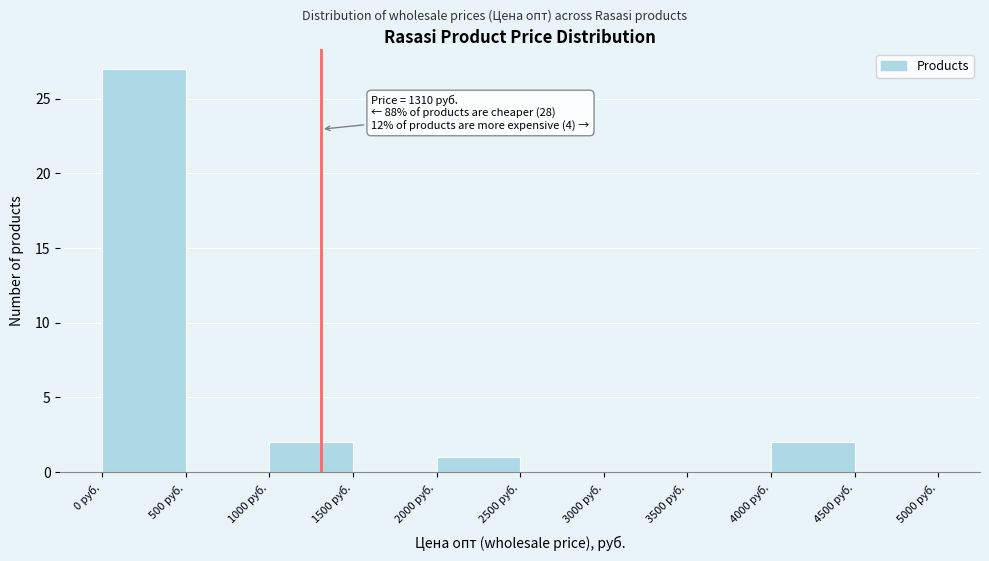

Over which range of the x-axis is the bar tallest?

0 to 500